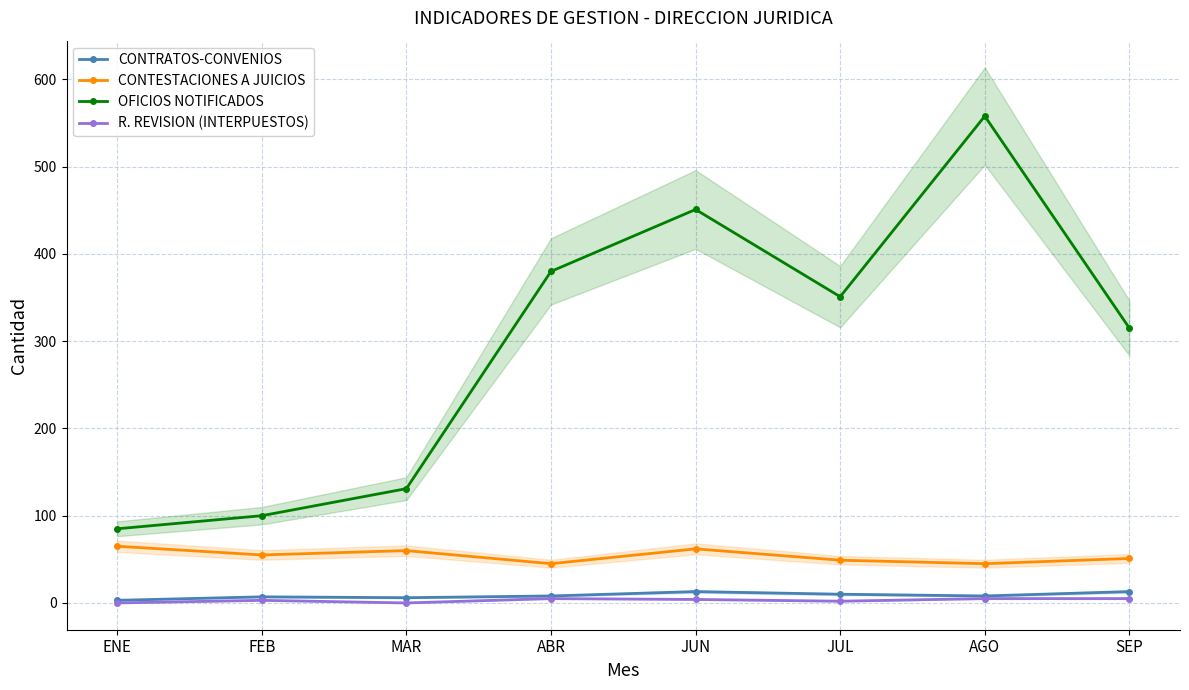

What are all the series names shown in the legend?

CONTRATOS-CONVENIOS, CONTESTACIONES A JUICIOS, OFICIOS NOTIFICADOS, R. REVISION (INTERPUESTOS)